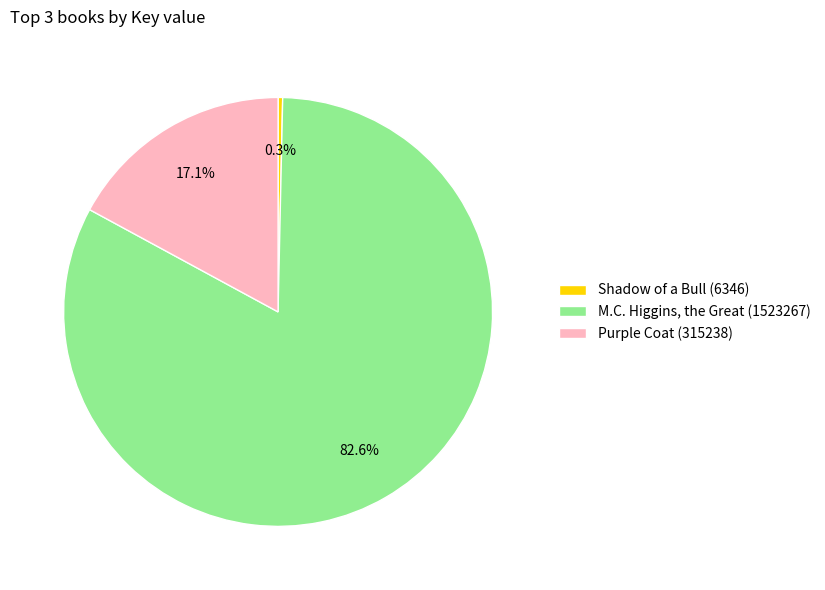

The Purple Coat (315238) slice represents 4% of the pie. True or false?

False